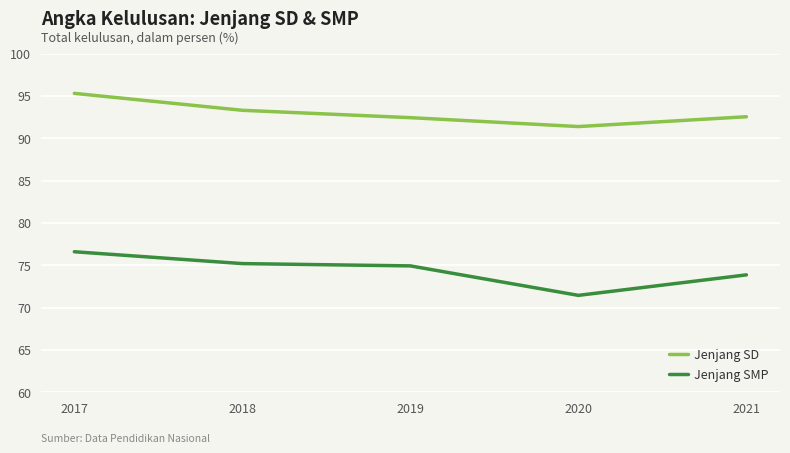

The value of Jenjang SD at 2017 is 22.1. True or false?

False